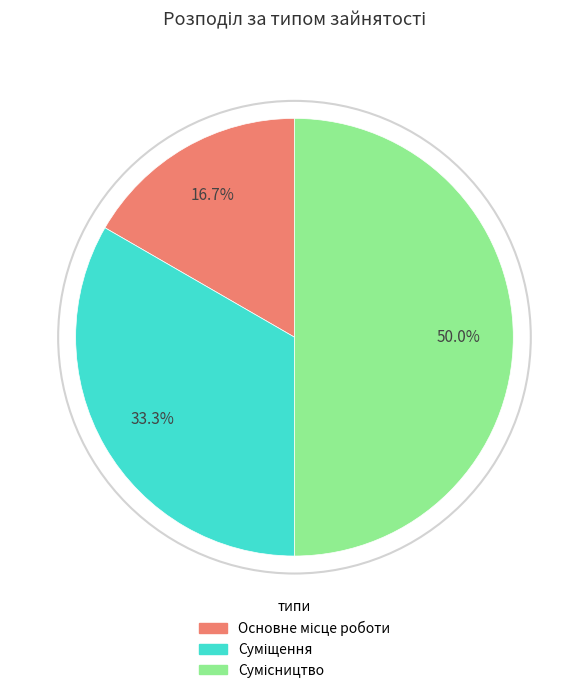

How many slices are in this pie chart?

3